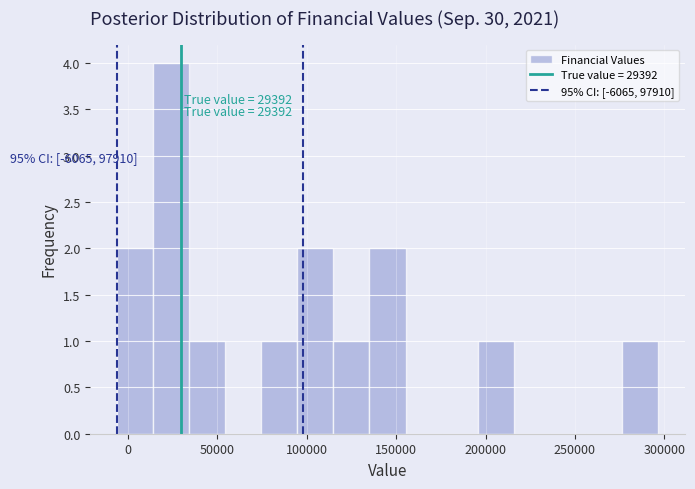

Which range on the x-axis has the tallest bar?

15000 to 35000